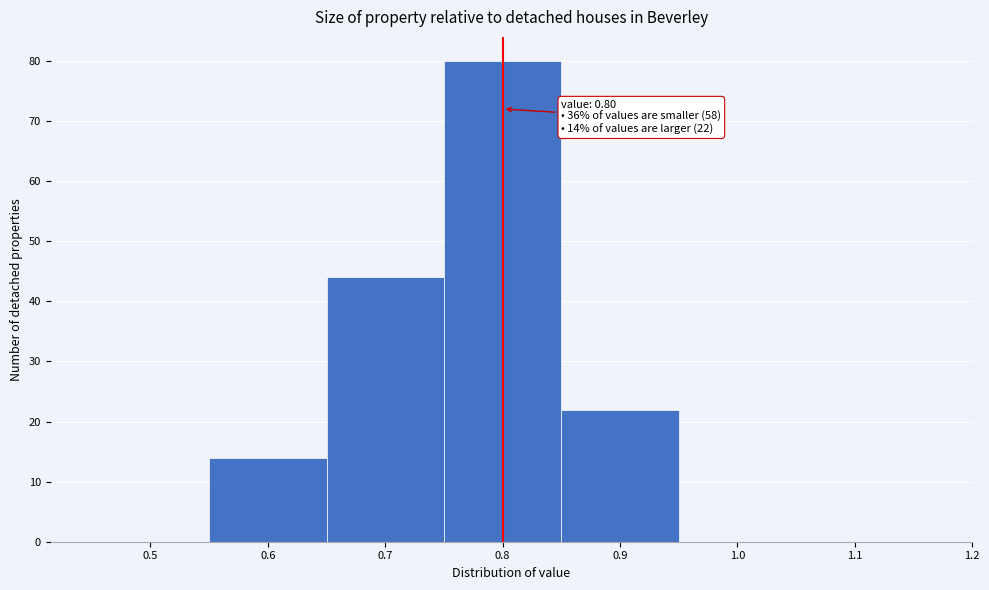

Over which range of the x-axis is the bar tallest?

0.75 to 0.85